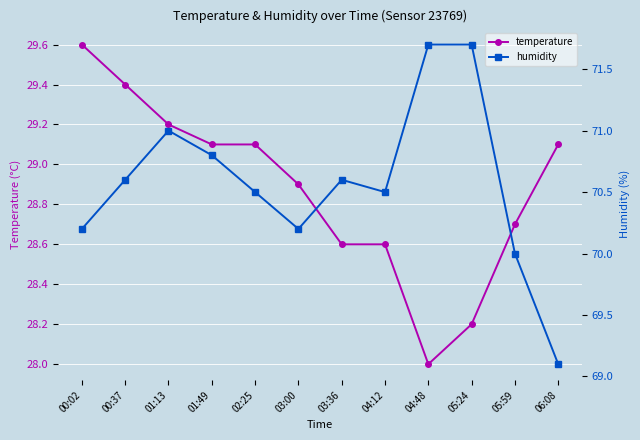

At which category does temperature reach its first local valley?

04:48